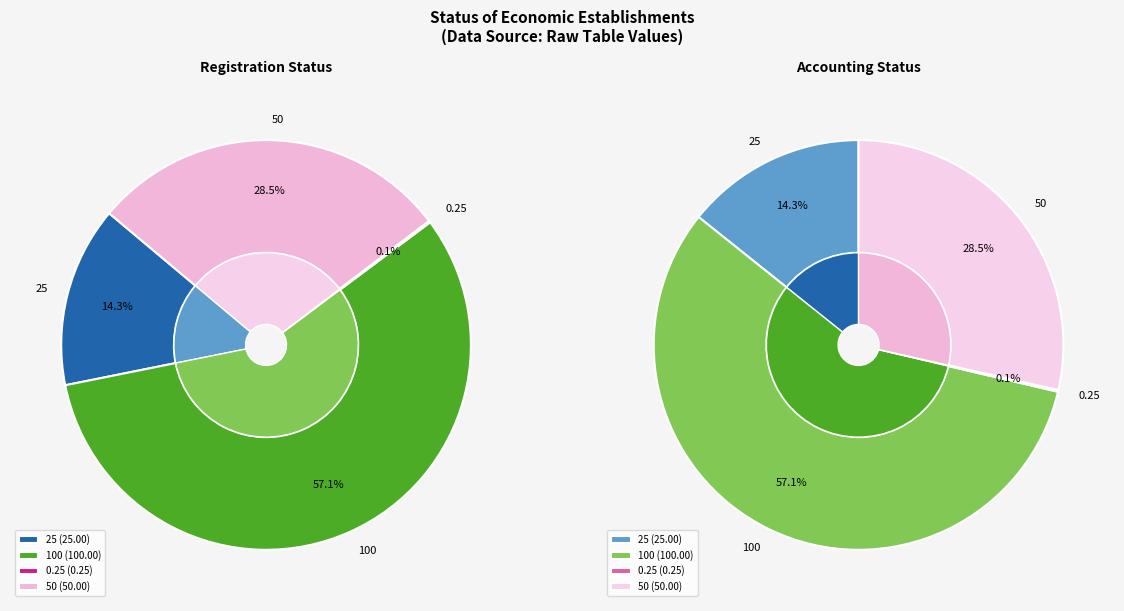

To the nearest percent, what is the average slice percentage?

25%